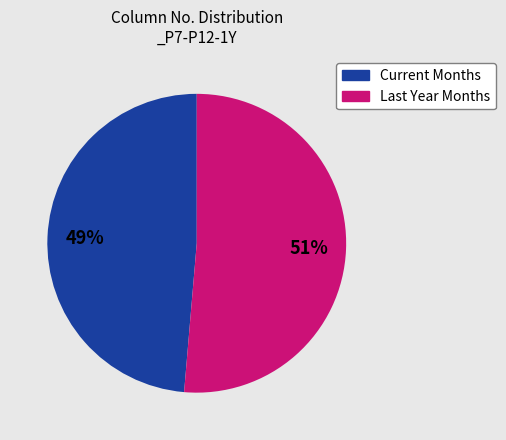

To the nearest percent, what is the average slice percentage?

50%